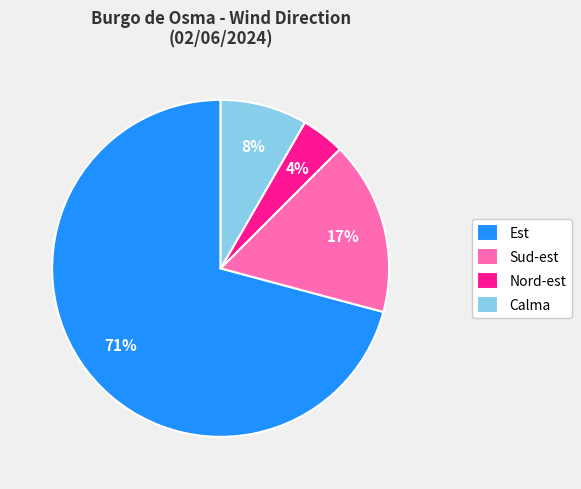

To the nearest percent, what is the average slice percentage?

25%